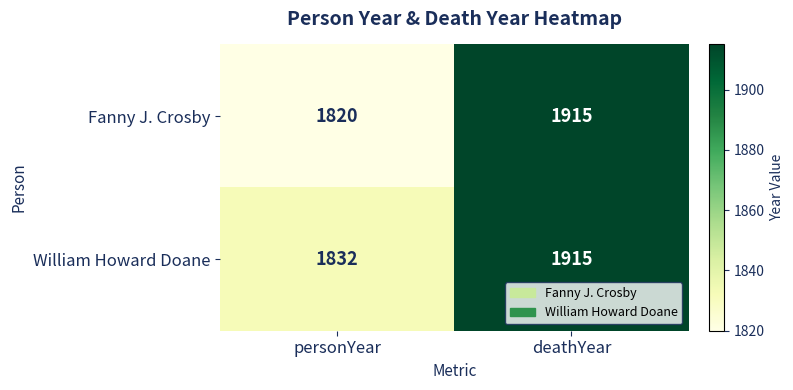

What is the approximate value of Fanny J. Crosby at personYear?

1820